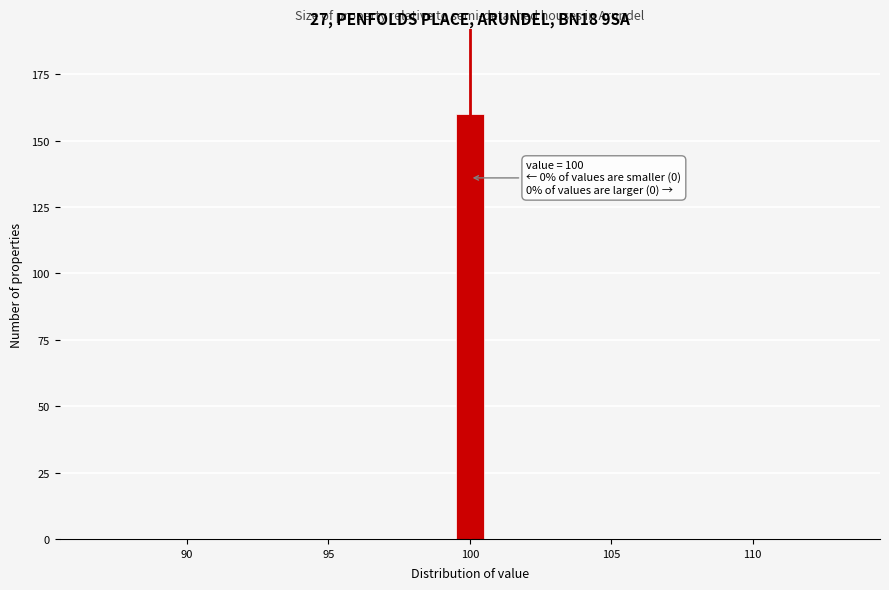

Around what value on the x-axis is the tallest bar? Give the approximate position of its centre, as read against the axis.

100.0